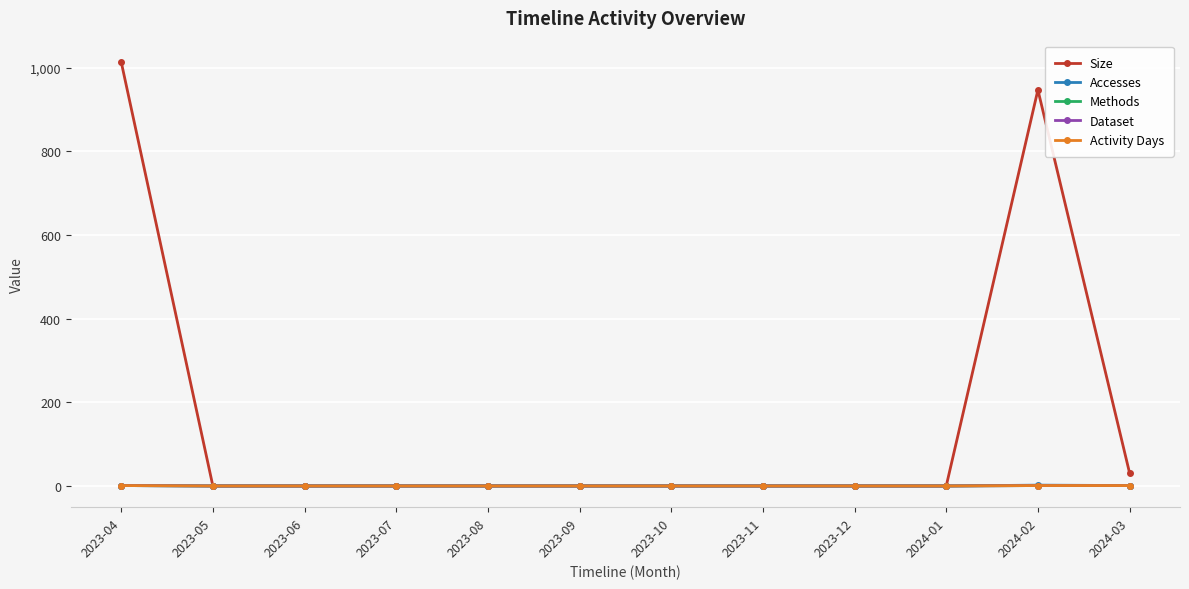

True or false: Activity Days has a value of 0 at 2023-11.

False